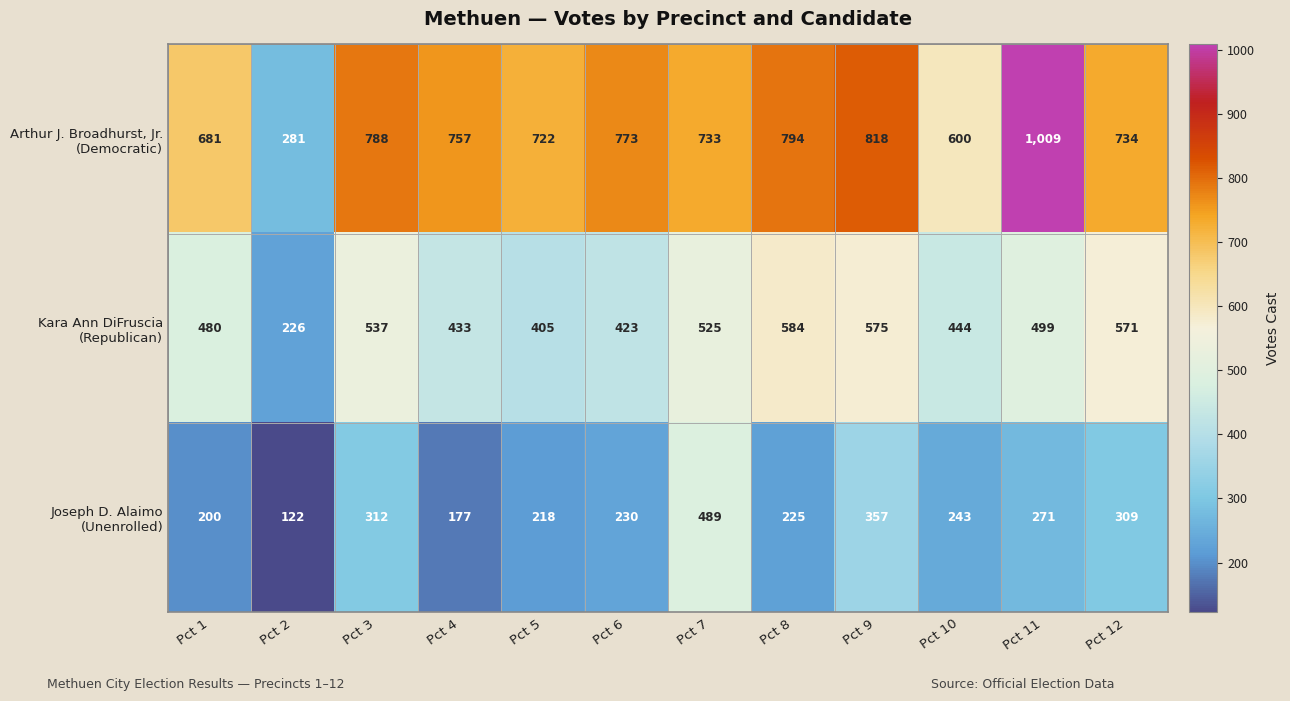

At how many categories does at least one series exceed 160?

12